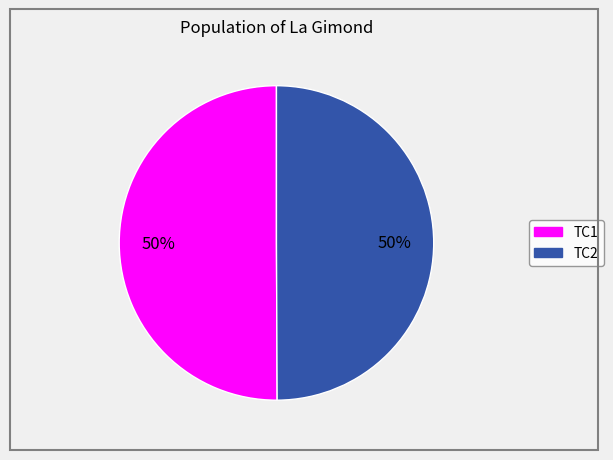

To the nearest percent, what is the average slice percentage?

50%